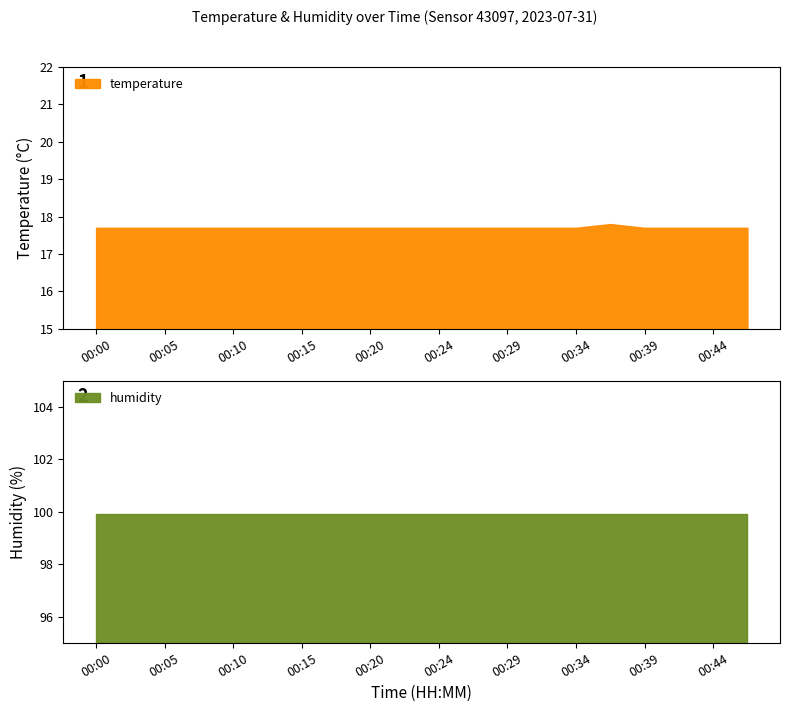

Rank the categories by humidity value from highest to lowest.

00:00, 00:03, 00:05, 00:07, 00:10, 00:12, 00:15, 00:17, 00:20, 00:22, 00:24, 00:27, 00:29, 00:32, 00:34, 00:37, 00:39, 00:42, 00:44, 00:47